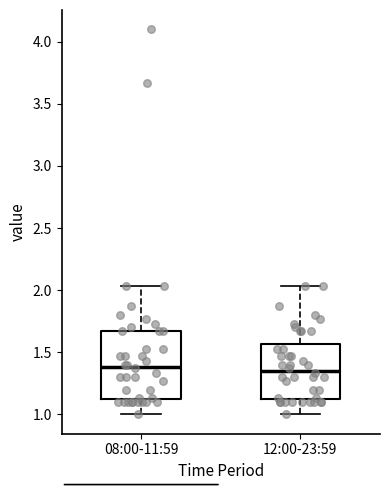

Comparing the boxes themselves (not the whiskers), which one is the tallest?

08:00-11:59